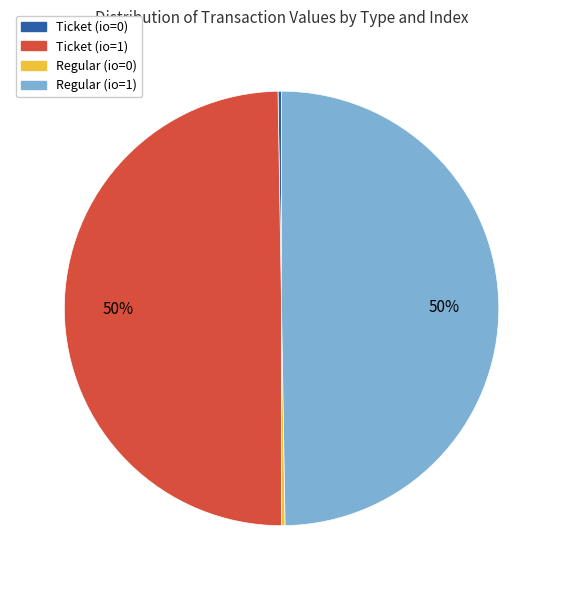

To the nearest percent, what portion does Regular (io=1) represent?

50%